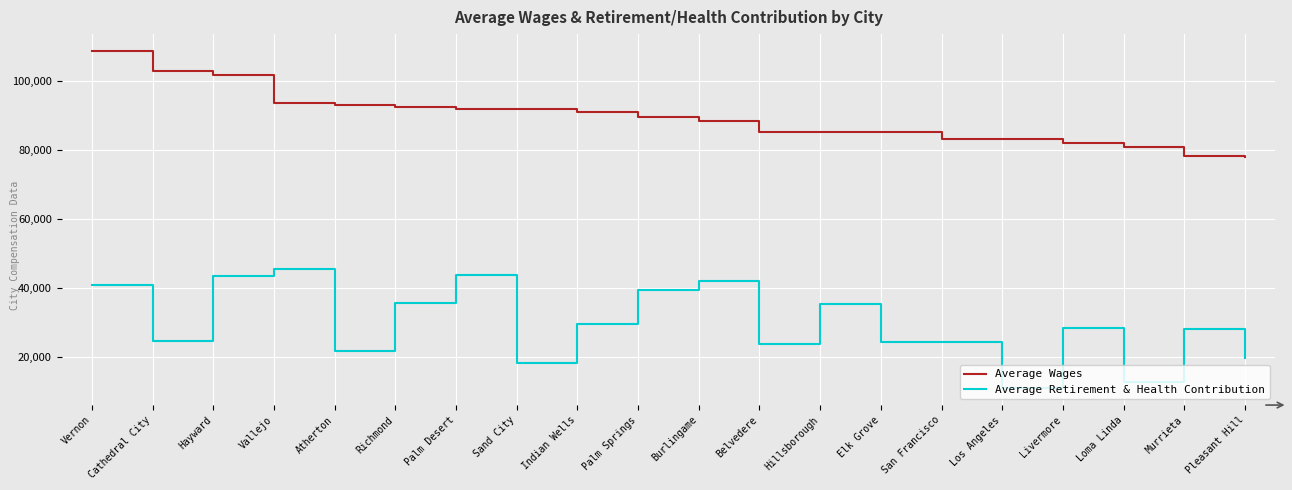

How many lines are shown in the chart?

2